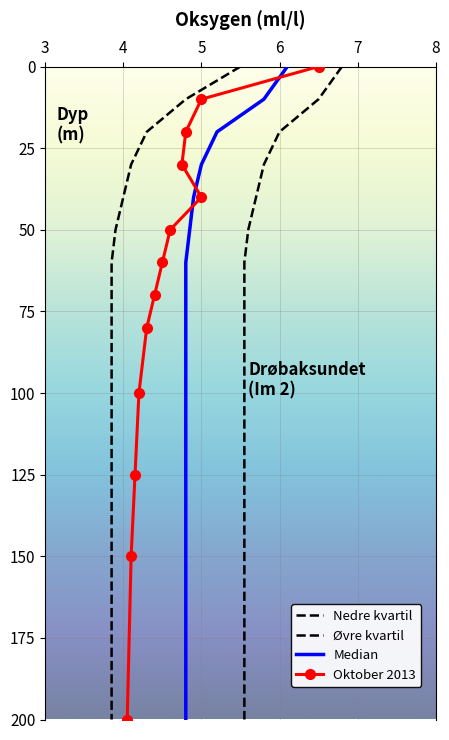

How many lines are shown in the chart?

4